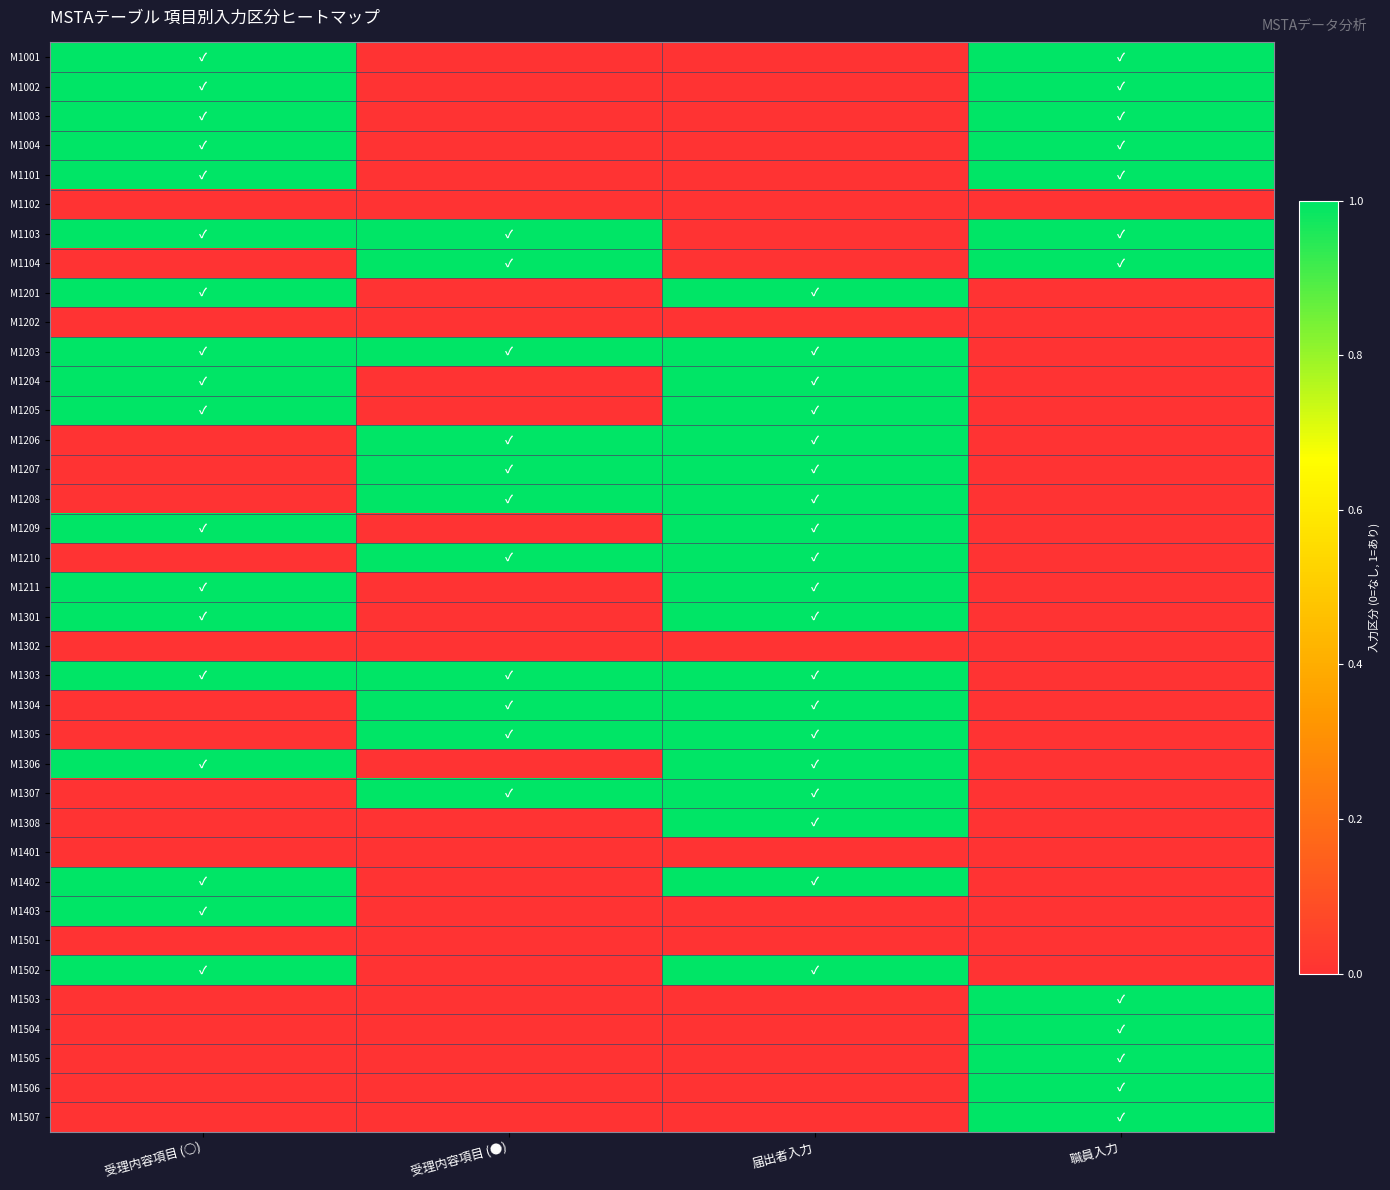

Which label corresponds to the smallest value in the chart?

受理内容項目 (●)